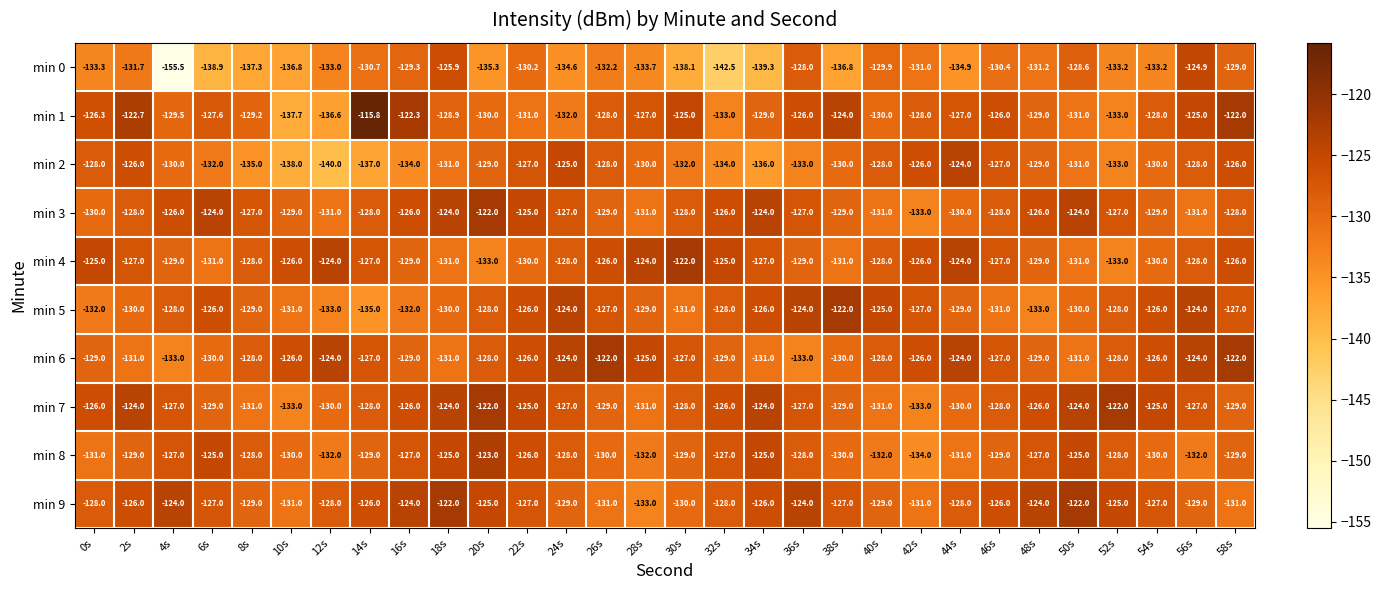

What is the difference between the highest and lowest values at 6s?

14.9